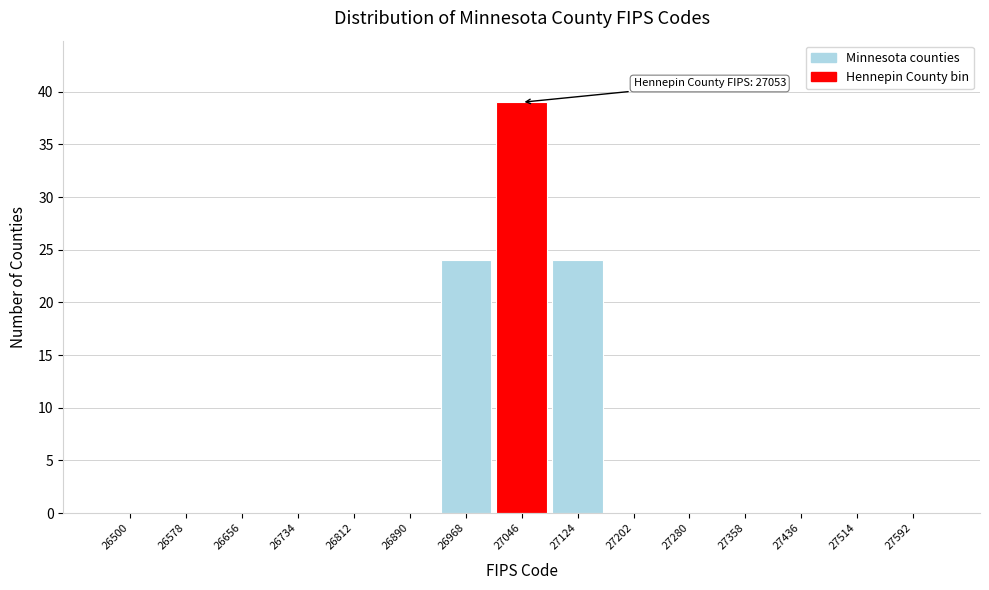

Reading left to right, extract all data points from this chart.

26500=0	26578=0	26656=0	26734=0	26812=0	26890=0	26968=24	27046=39	27124=24	27202=0	27280=0	27358=0	27436=0	27514=0	27592=0